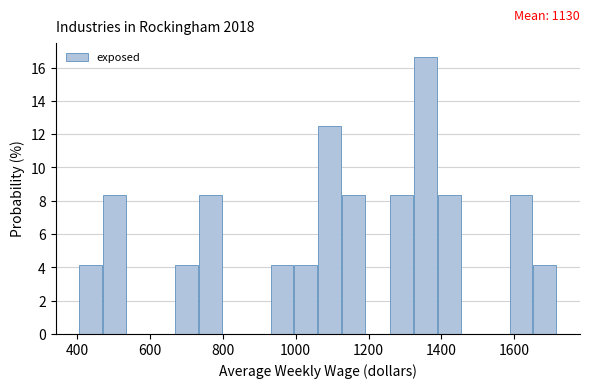

Read against the x-axis, roughly where is the centre of the tallest bar?

1360